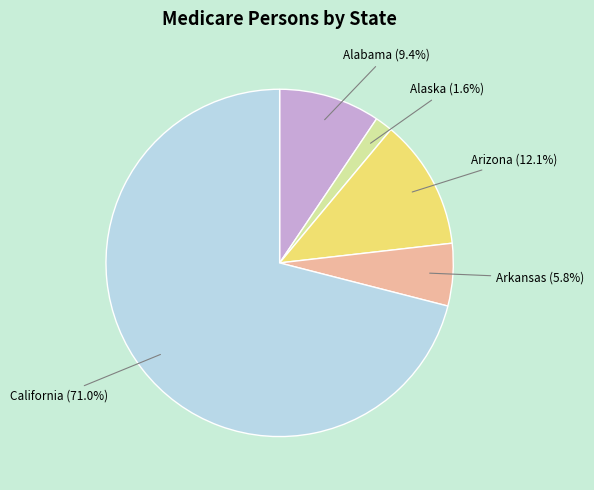

Is there a majority slice in this chart?

Yes